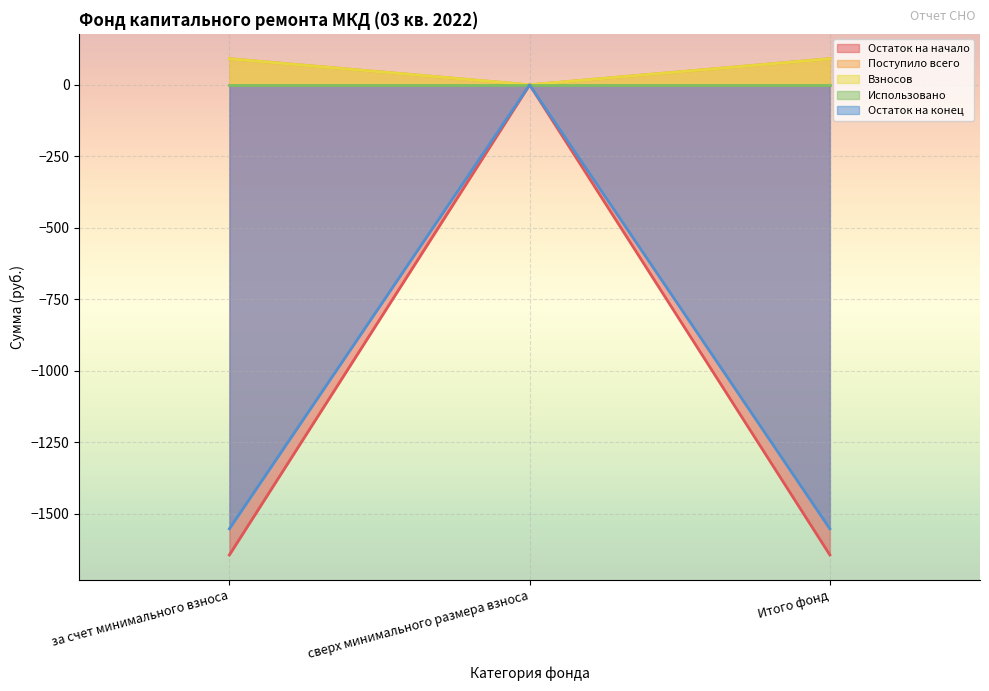

At which category is the sum across all series the highest?

сверх минимального размера взноса